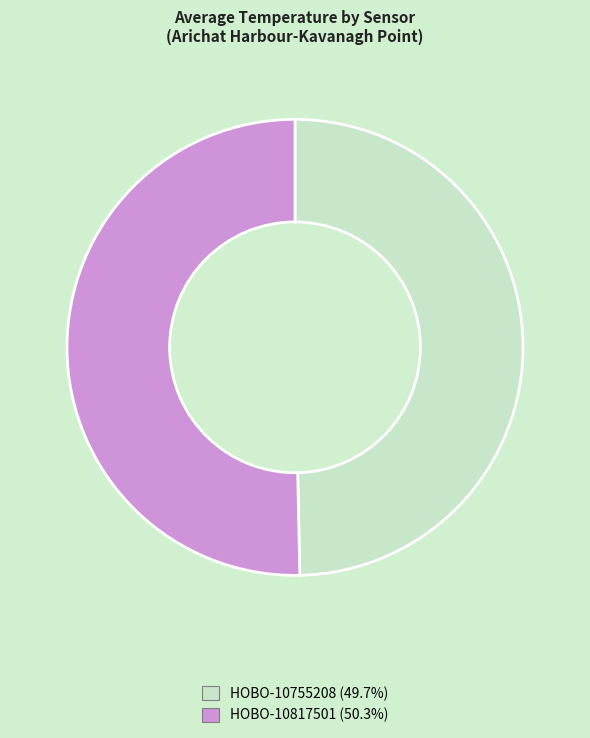

Is the sum of HOBO-10755208 and HOBO-10817501 greater than half?

Yes